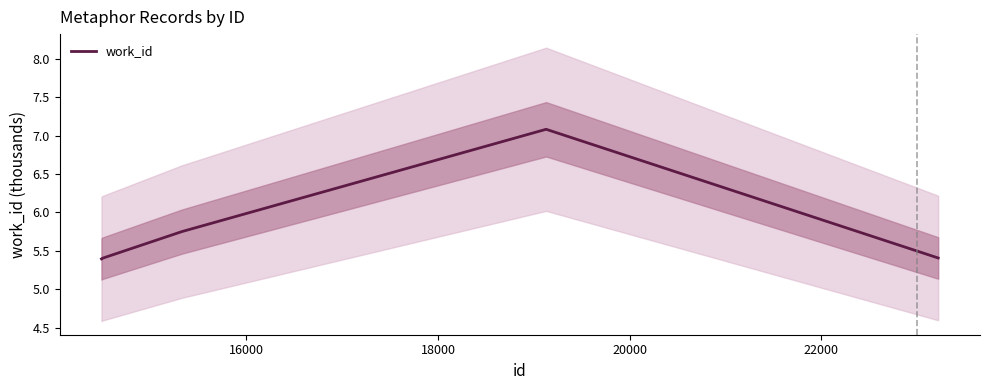

What is the approximate value at 22000?

5.8